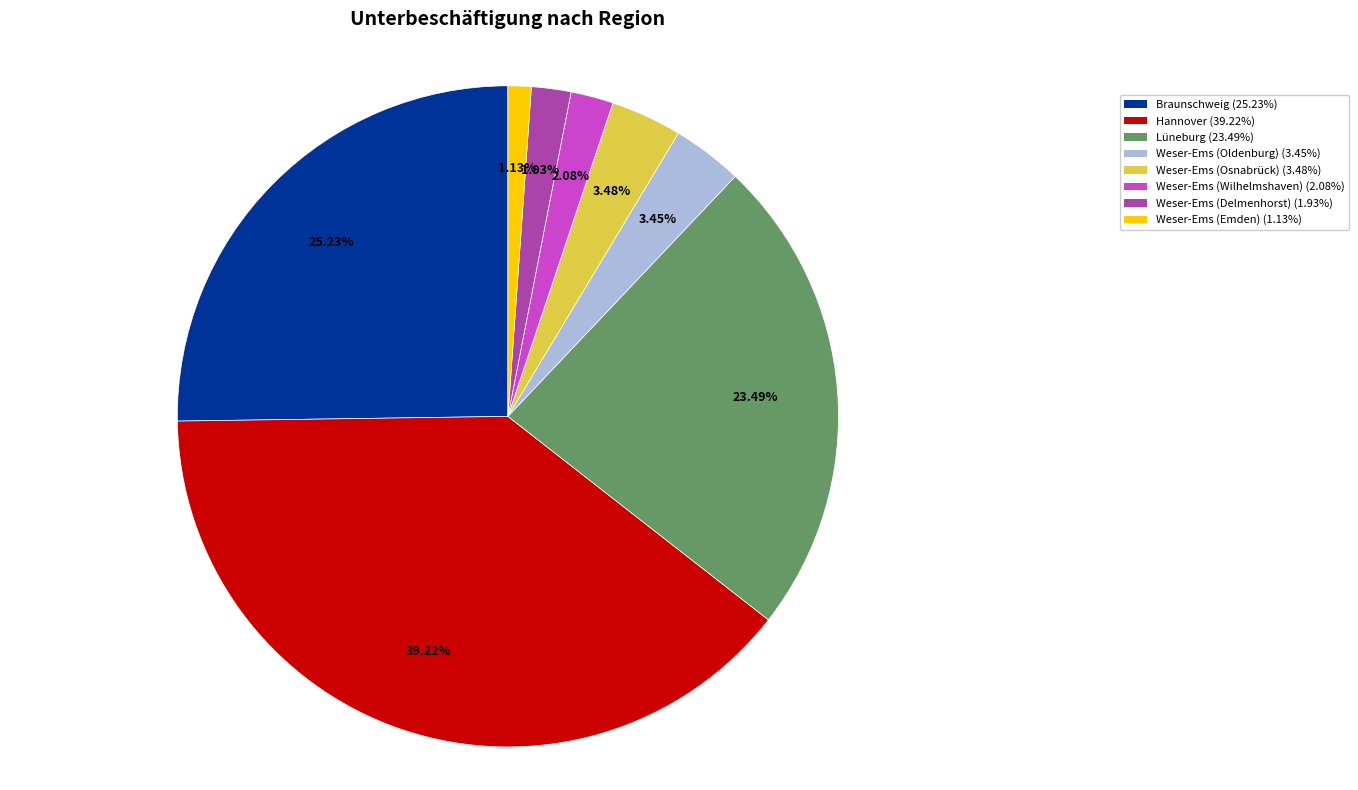

Combined, what portion of the pie is Weser-Ems (Emden) and Braunschweig?

26.4%